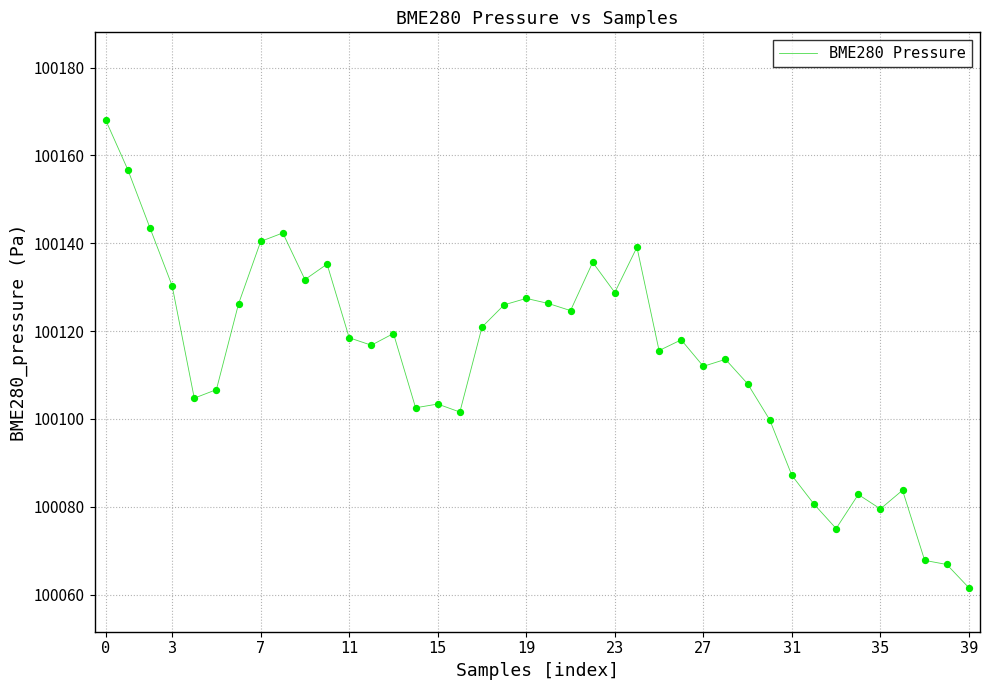

What is the minimum value shown in the chart?

100061.5